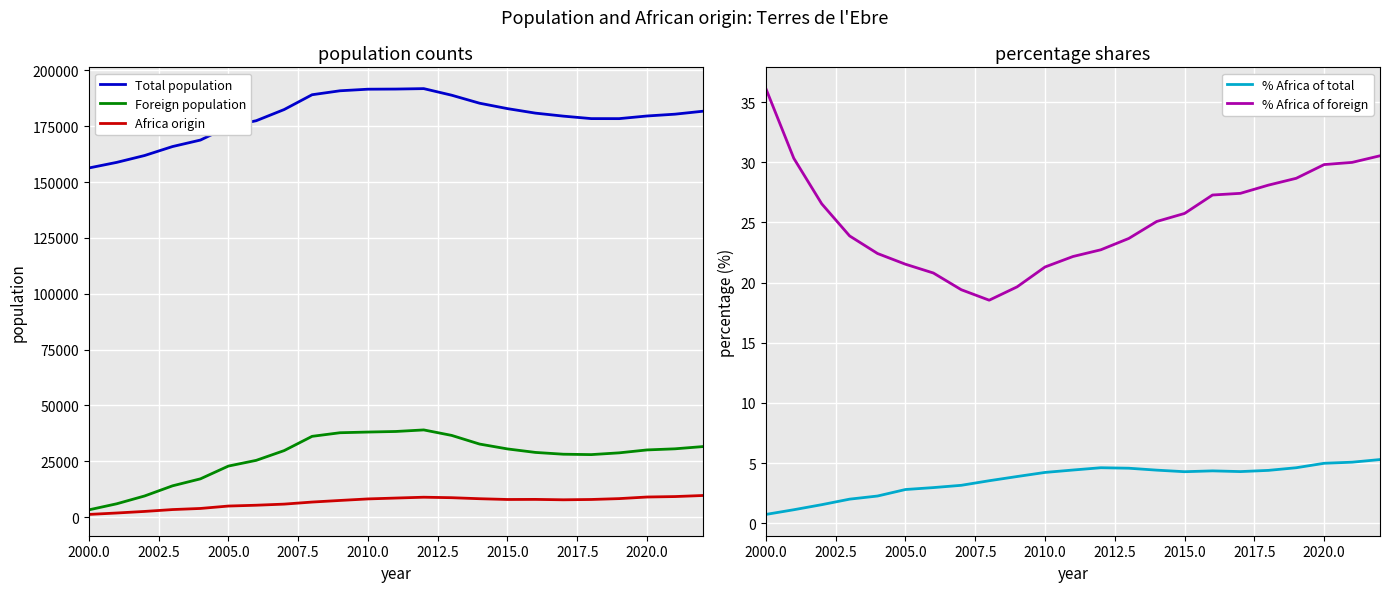

At which label is Total population closest to 174055?

2005.0